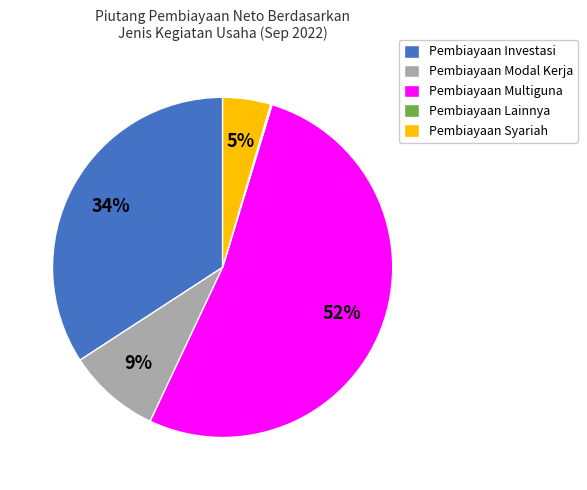

What is the largest slice in the pie chart?

Pembiayaan Multiguna